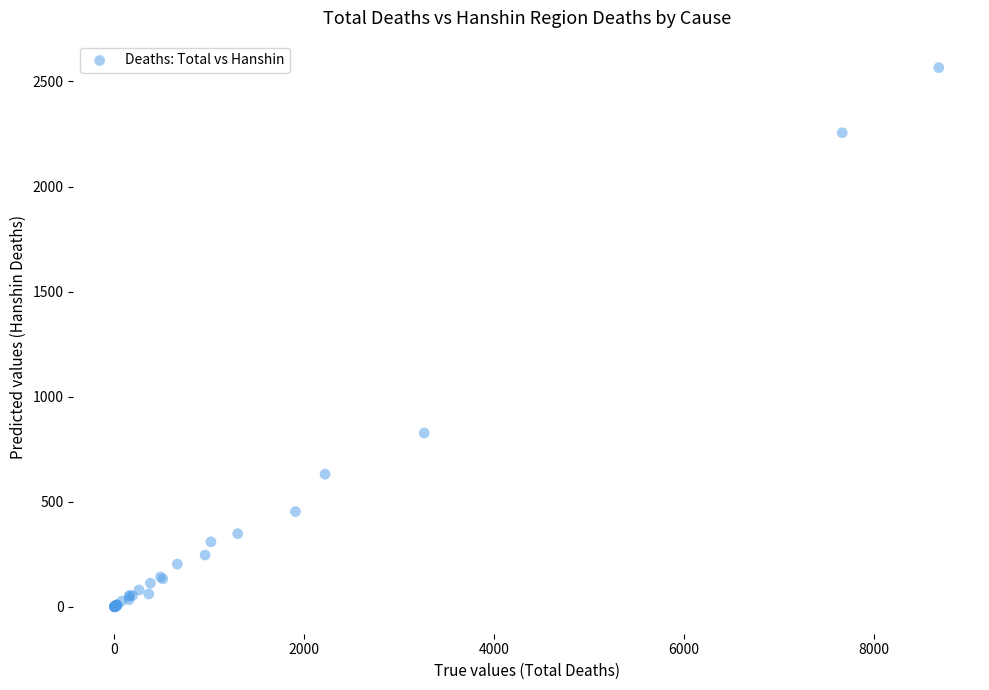

What Y value in the scatter plot is closest to 1283?

827